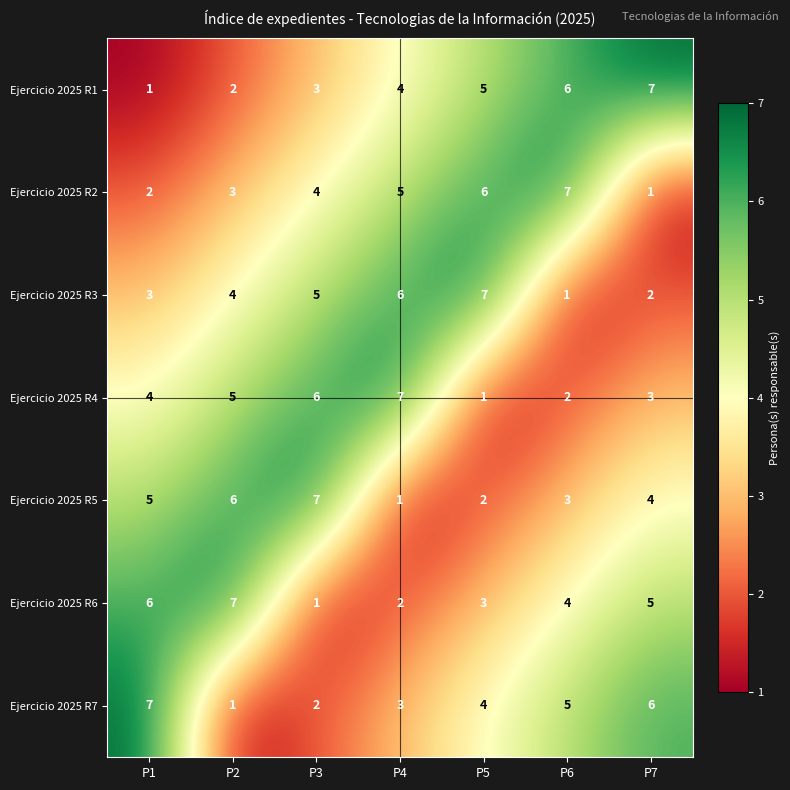

What is the maximum value for Ejercicio 2025 R4?

7